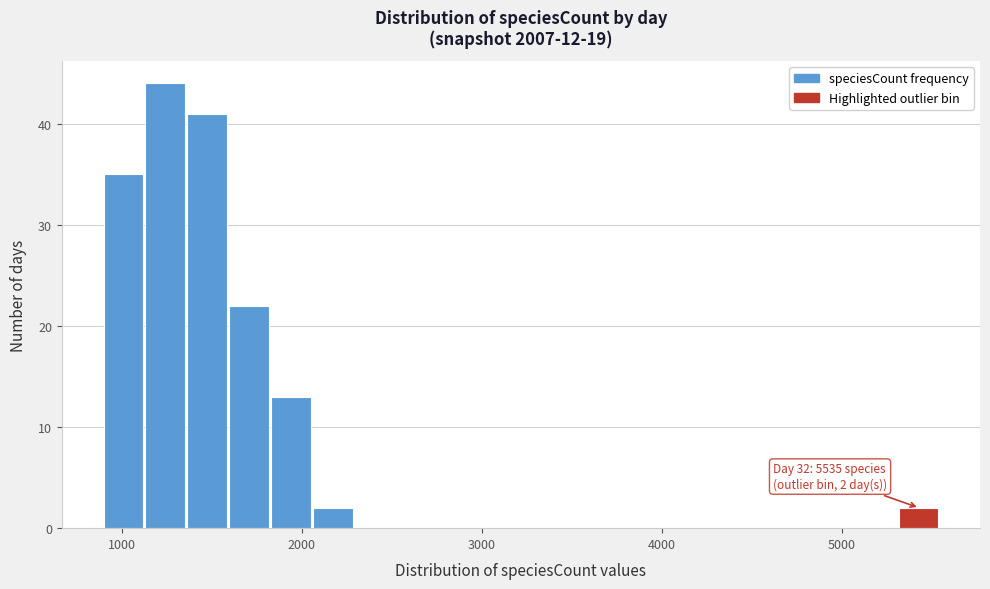

Around what value on the x-axis is the tallest bar? Give the approximate position of its centre, as read against the axis.

1200